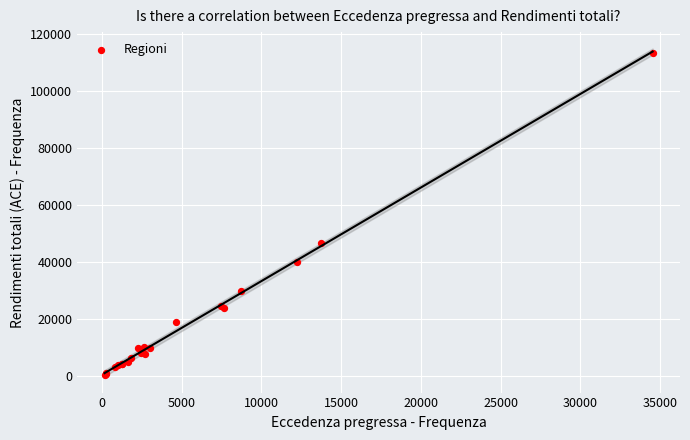

What Y value in the scatter plot is closest to 56962?

46741